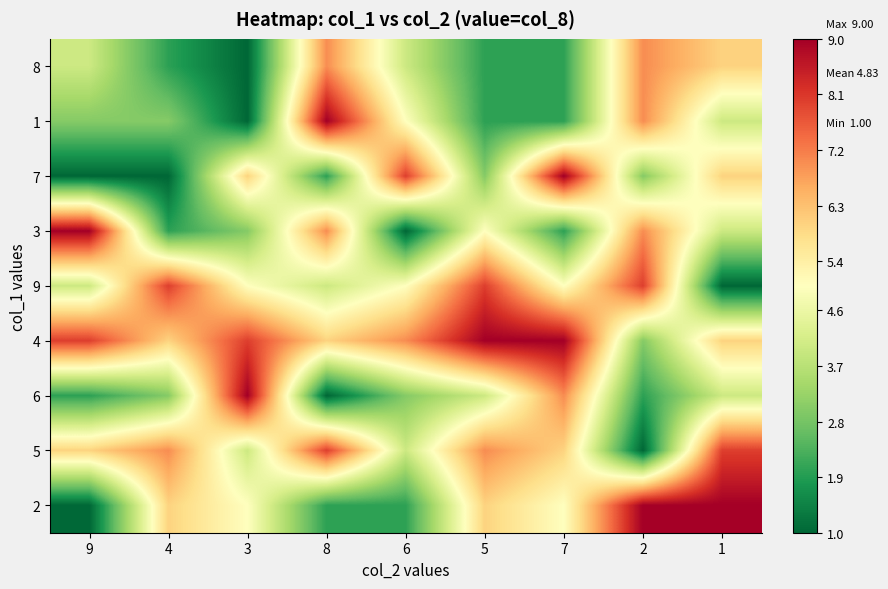

At which category does the chart reach its minimum across all series?

3